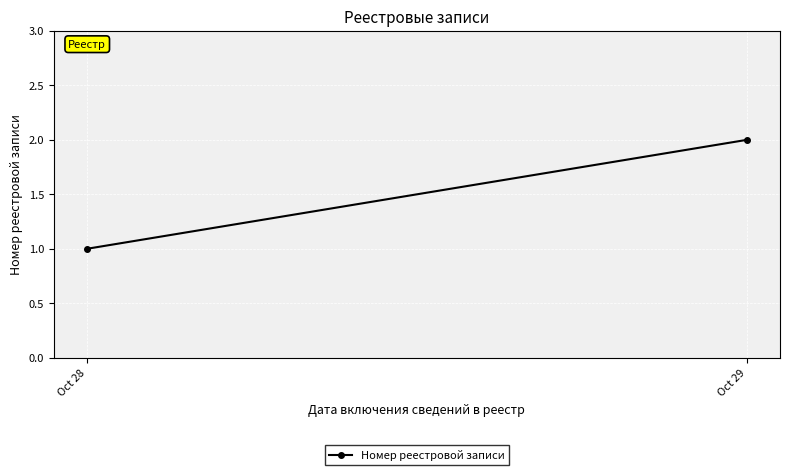

At which label is the value closest to 1?

Oct 28